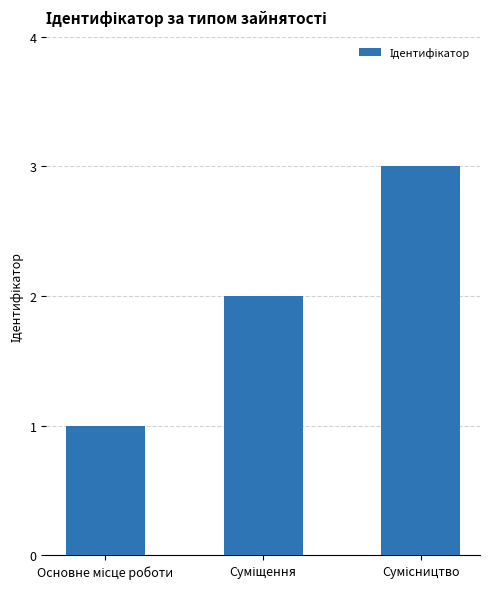

What is the maximum value shown in the chart?

3